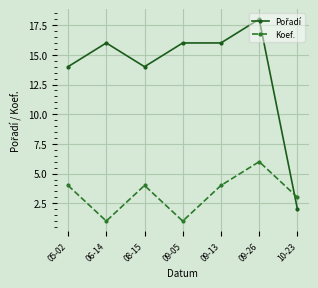

Is it true that Koef. equals 4 at 09-13?

True